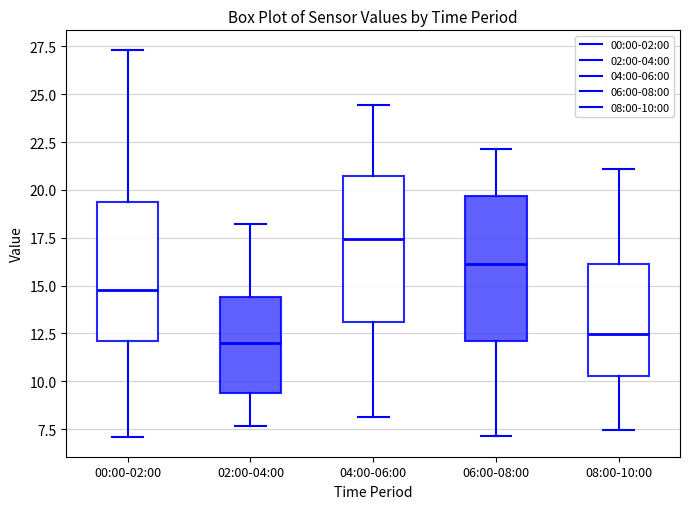

Reading left to right, transcribe this box plot: for each box, give where its median line is, the range the box spans, and where its two whiskers end, as read against the y-axis. The values are not printed on the chart, so give them approximately, as read against the axis.

00:00-02:00: median 15.0, box 12.0 to 19.5, whiskers 7.0 to 27.5
02:00-04:00: median 12.0, box 9.5 to 14.5, whiskers 7.5 to 18.0
04:00-06:00: median 17.5, box 13.0 to 20.5, whiskers 8.0 to 24.5
06:00-08:00: median 16.0, box 12.0 to 19.5, whiskers 7.0 to 22.0
08:00-10:00: median 12.5, box 10.5 to 16.0, whiskers 7.5 to 21.0